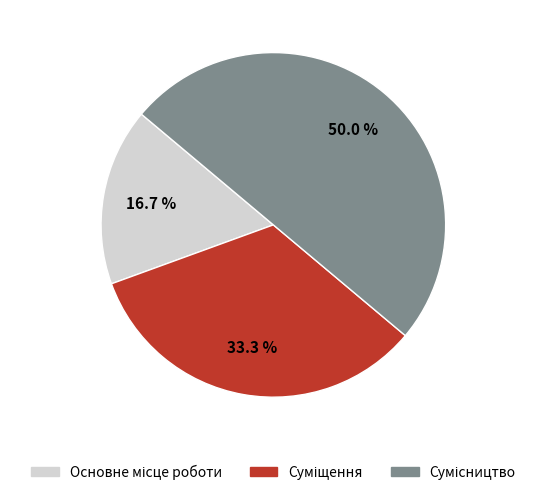

Is it true that Сумісництво is 55% of the pie?

False